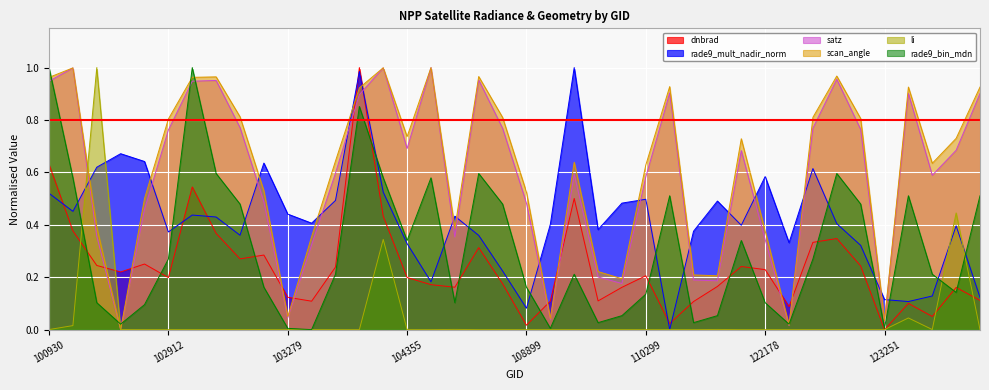

At how many categories does at least one series exceed 0?

40